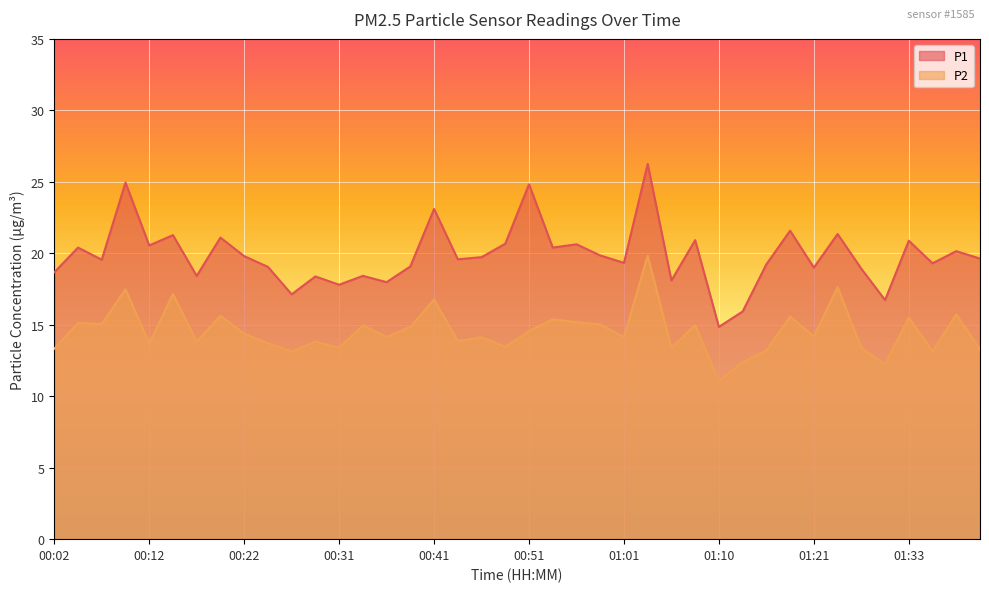

True or false: P1 and P2 intersect in this chart.

False